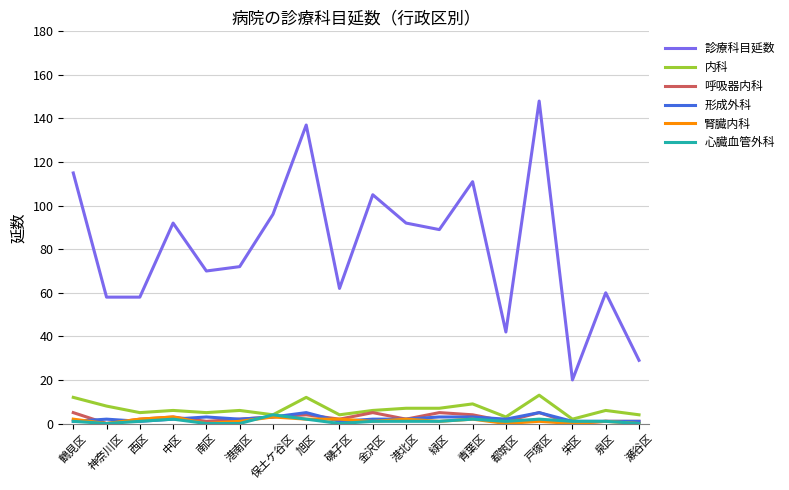

Which series has the largest total across all categories?

診療科目延数